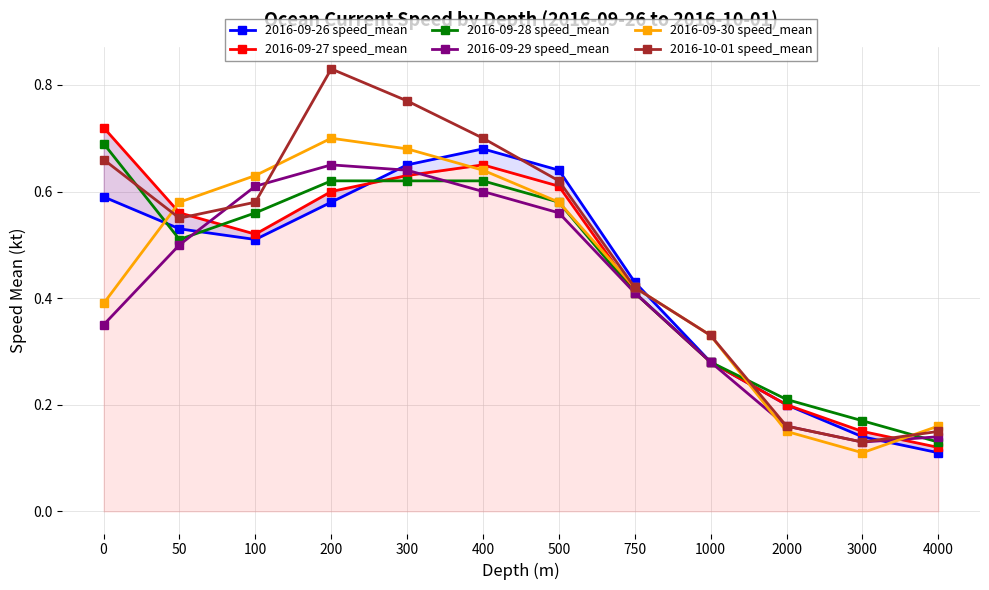

Reading right to left, extract all data points from this chart.

2016-09-26 speed_mean: 4000=0.1	3000=0.1	2000=0.2	1000=0.3	750=0.4	500=0.6	400=0.7	300=0.7	200=0.6	100=0.5	50=0.5	0=0.6
2016-09-27 speed_mean: 4000=0.1	3000=0.1	2000=0.2	1000=0.3	750=0.4	500=0.6	400=0.7	300=0.6	200=0.6	100=0.5	50=0.6	0=0.7
2016-09-28 speed_mean: 4000=0.1	3000=0.2	2000=0.2	1000=0.3	750=0.4	500=0.6	400=0.6	300=0.6	200=0.6	100=0.6	50=0.5	0=0.7
2016-09-29 speed_mean: 4000=0.1	3000=0.1	2000=0.2	1000=0.3	750=0.4	500=0.6	400=0.6	300=0.6	200=0.7	100=0.6	50=0.5	0=0.3
2016-09-30 speed_mean: 4000=0.2	3000=0.1	2000=0.1	1000=0.3	750=0.4	500=0.6	400=0.6	300=0.7	200=0.7	100=0.6	50=0.6	0=0.4
2016-10-01 speed_mean: 4000=0.1	3000=0.1	2000=0.2	1000=0.3	750=0.4	500=0.6	400=0.7	300=0.8	200=0.8	100=0.6	50=0.6	0=0.7